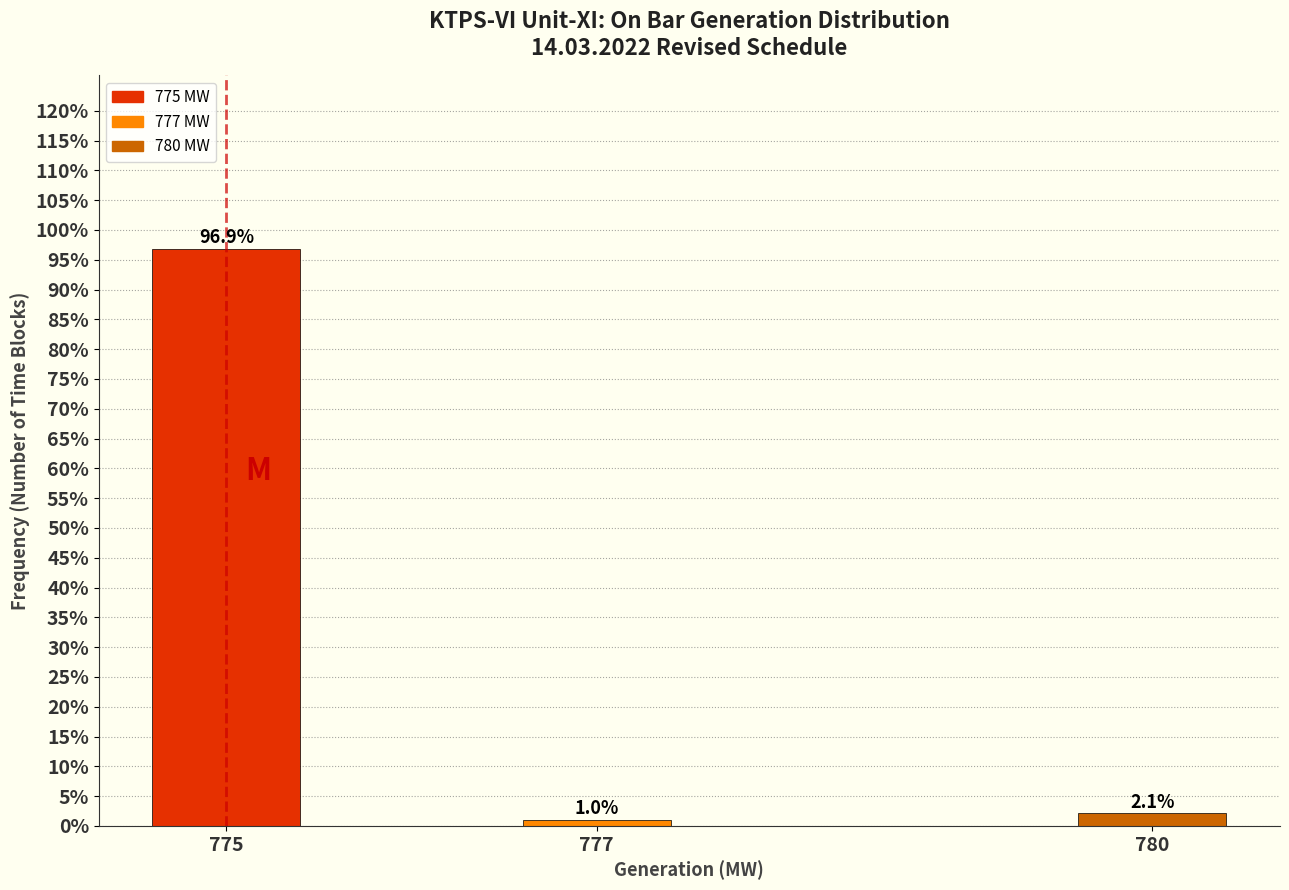

Reading left to right, extract all data points from this chart.

775=96.9	777=1.0	780=2.1